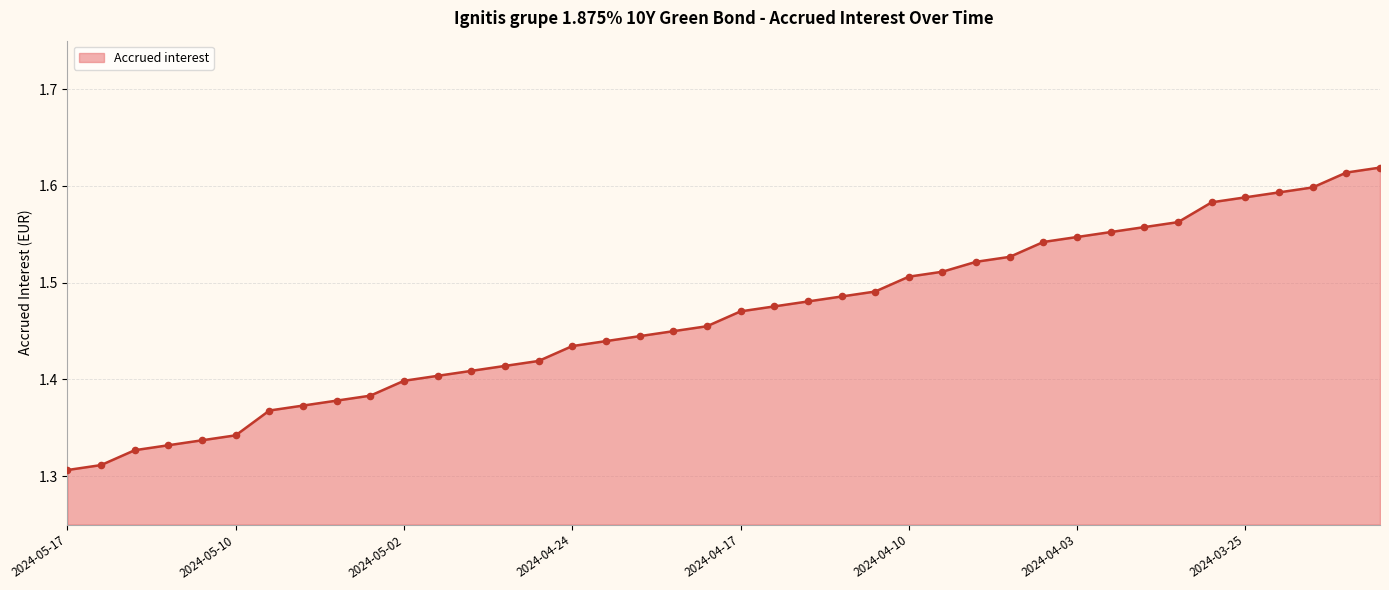

What is the difference between the maximum and minimum values?

0.3